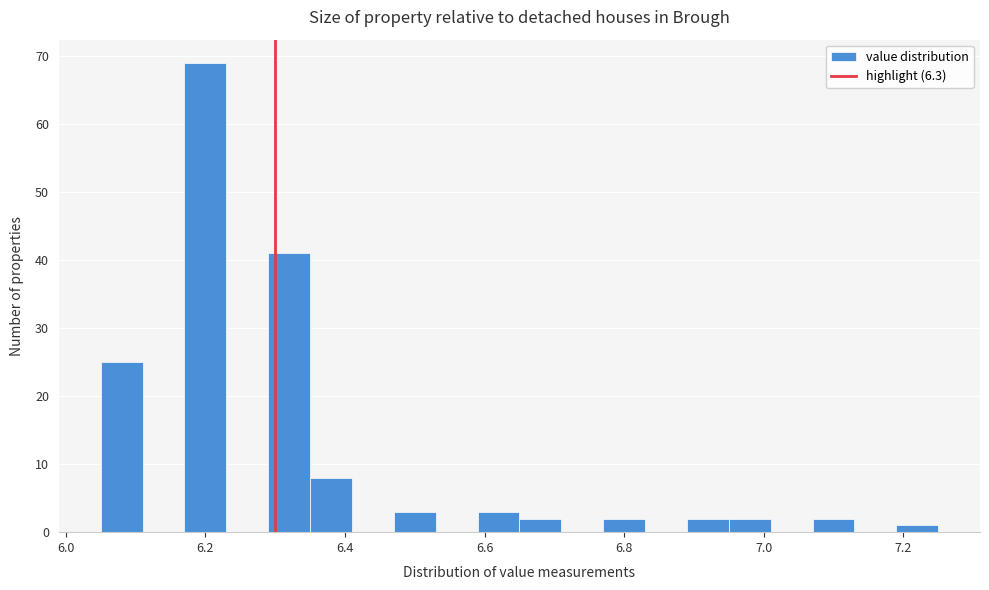

Read against the x-axis, roughly where is the centre of the tallest bar?

6.20